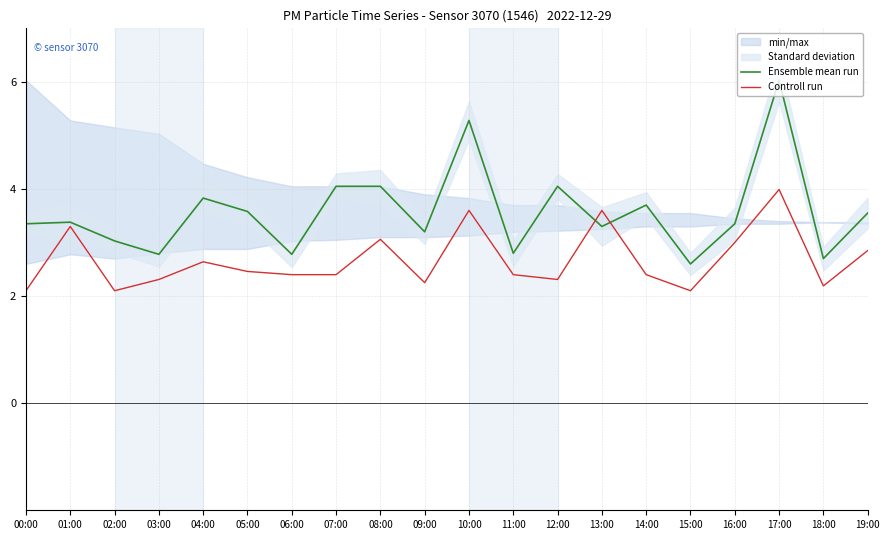

Which series has the largest range (max minus min)?

Ensemble mean run